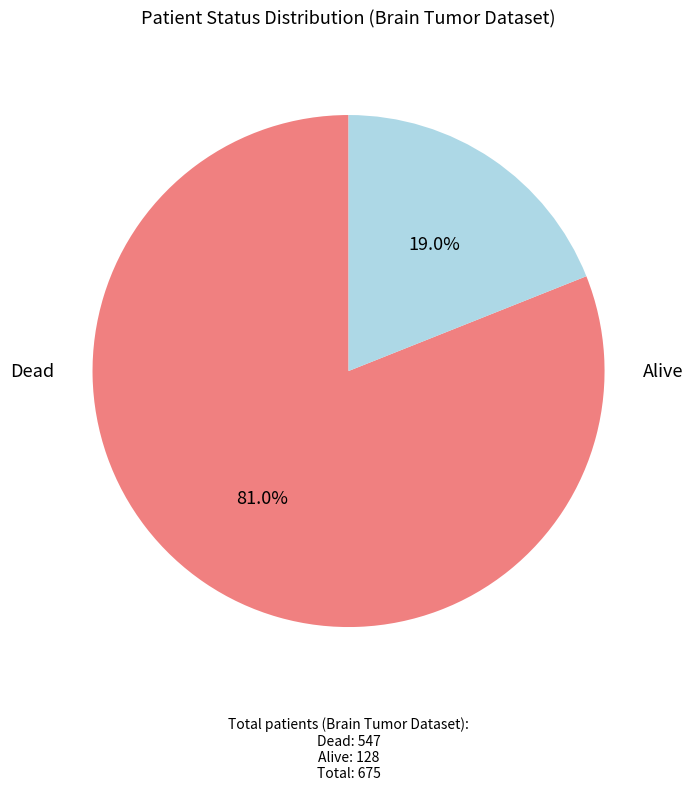

Is there any slice that represents more than half of the pie?

Yes